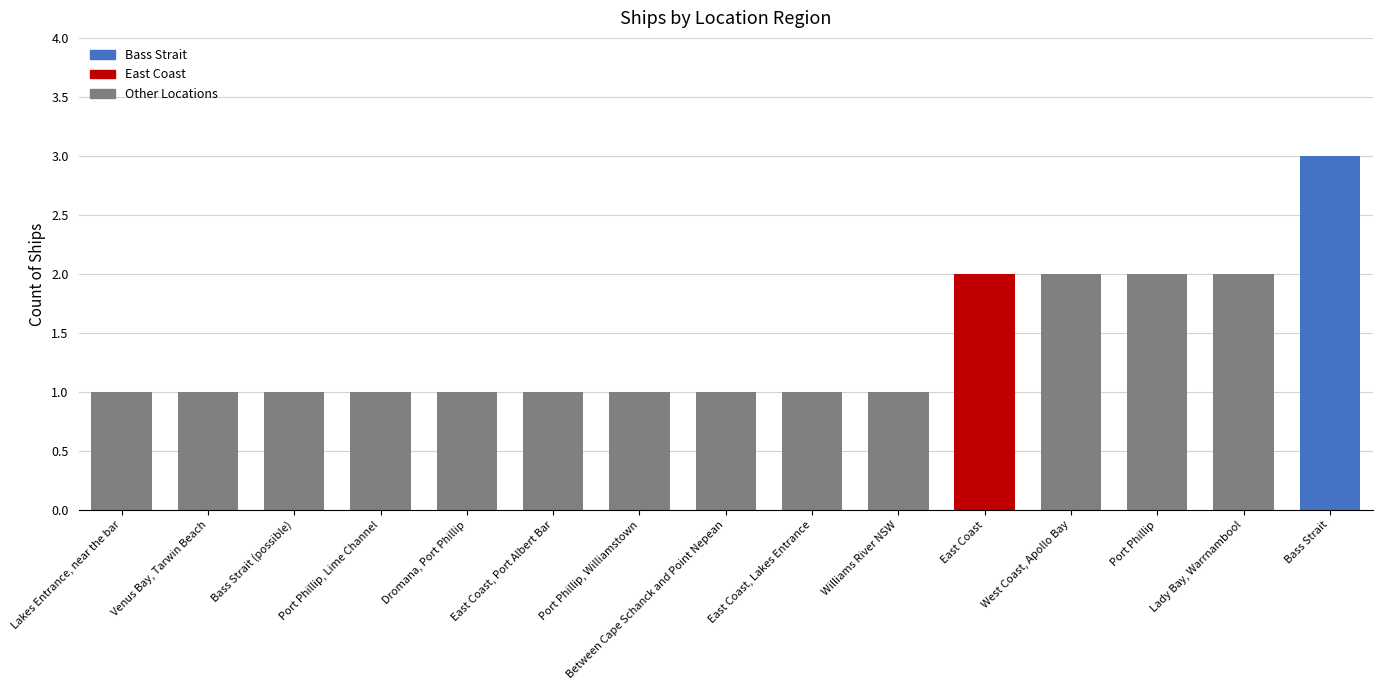

Reading left to right, what are all the values shown in this chart?

Lakes Entrance, near the bar=1	Venus Bay, Tarwin Beach=1	Bass Strait (possible)=1	Port Phillip, Lime Channel=1	Dromana, Port Phillip=1	East Coast, Port Albert Bar=1	Port Phillip, Williamstown=1	Between Cape Schanck and Point Nepean=1	East Coast, Lakes Entrance=1	Williams River NSW=1	East Coast=2	West Coast, Apollo Bay=2	Port Phillip=2	Lady Bay, Warrnambool=2	Bass Strait=3